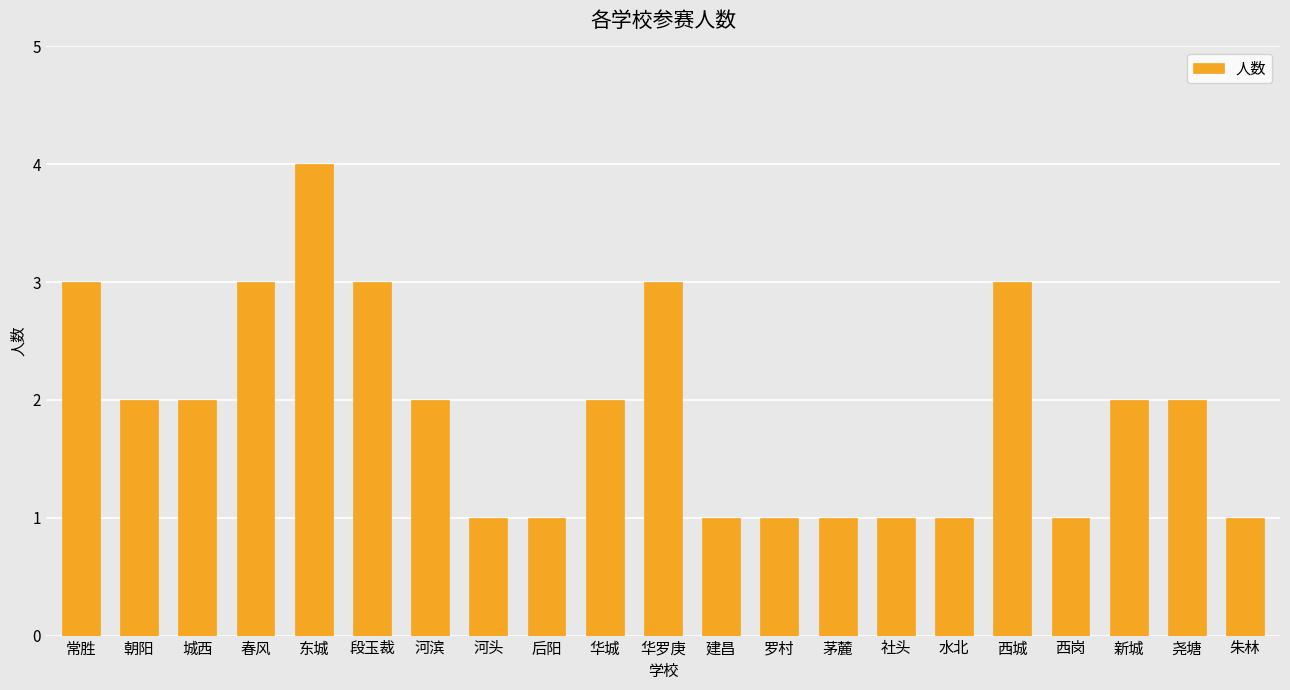

The value at 河滨 is 2. True or false?

True